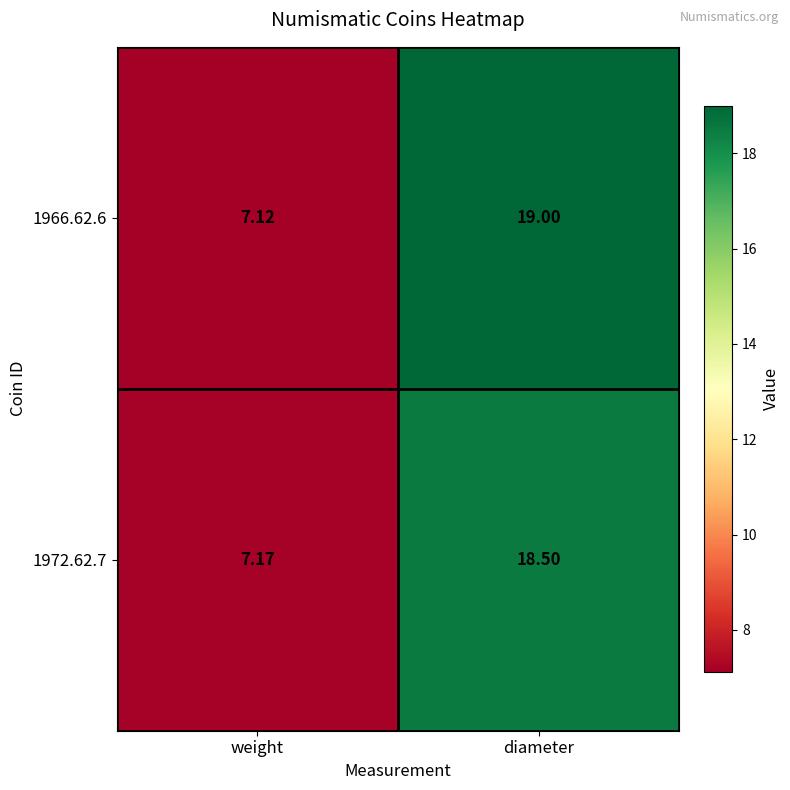

Which series has the largest total across all categories?

1966.62.6